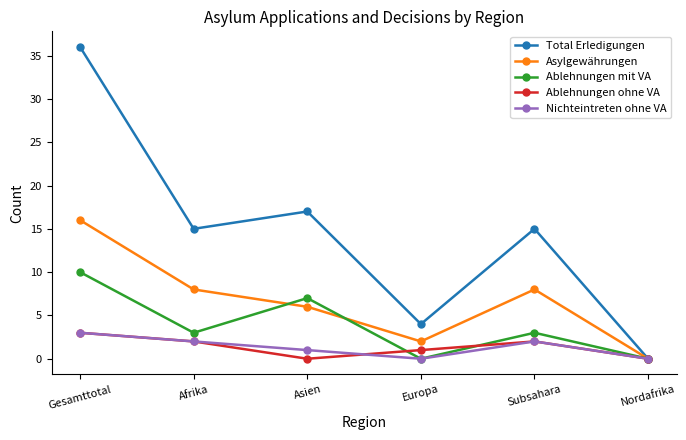

Is the value of Nichteintreten ohne VA at Afrika greater than the value of Total Erledigungen at Subsahara?

No